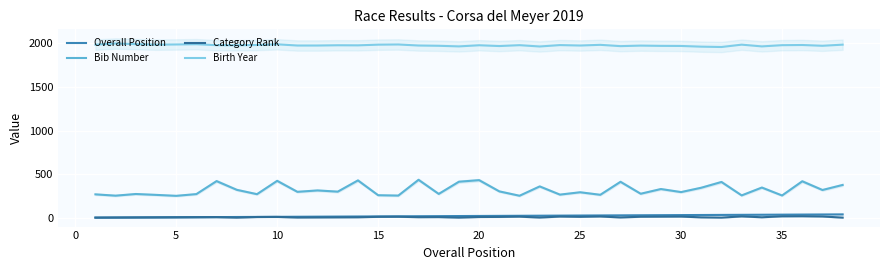

True or false: Category Rank and Bib Number intersect in this chart.

False